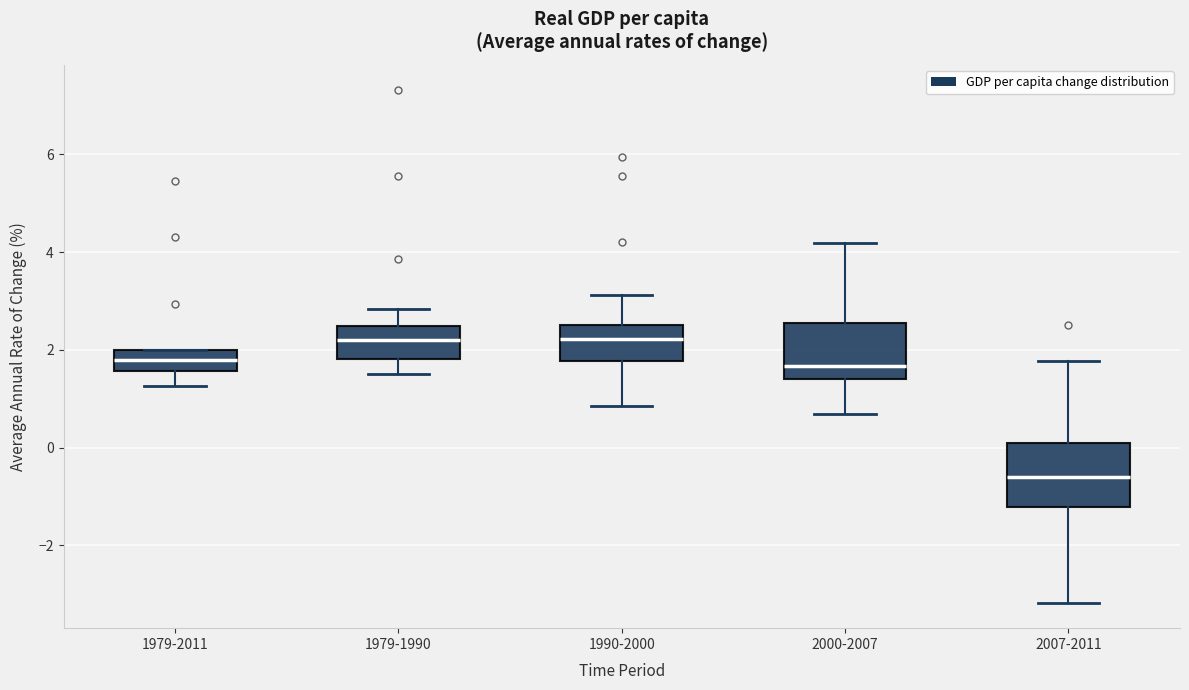

Reading left to right, transcribe this box plot: for each box, give where its median line is, the range the box spans, and where its two whiskers end, as read against the y-axis. The values are not printed on the chart, so give them approximately, as read against the axis.

1979-2011: median 1.8, box 1.6 to 2.0, whiskers 1.2 to 2.0
1979-1990: median 2.2, box 1.8 to 2.4, whiskers 1.6 to 2.8
1990-2000: median 2.2, box 1.8 to 2.6, whiskers 0.8 to 3.2
2000-2007: median 1.6, box 1.4 to 2.6, whiskers 0.6 to 4.2
2007-2011: median -0.6, box -1.2 to 0.0, whiskers -3.2 to 1.8